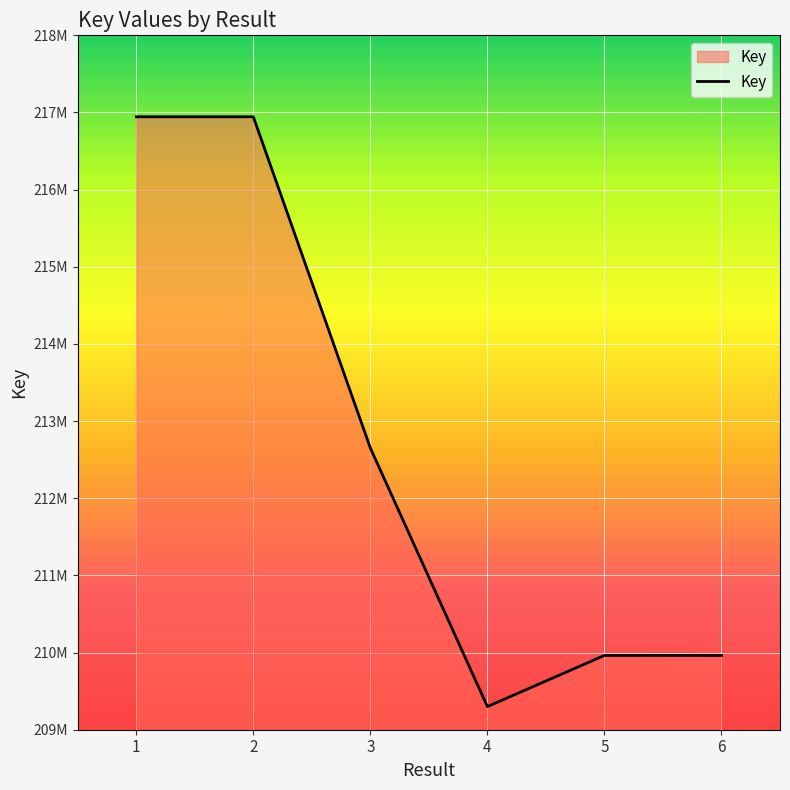

The chart shows a value of 212650917 at 3. True or false?

True